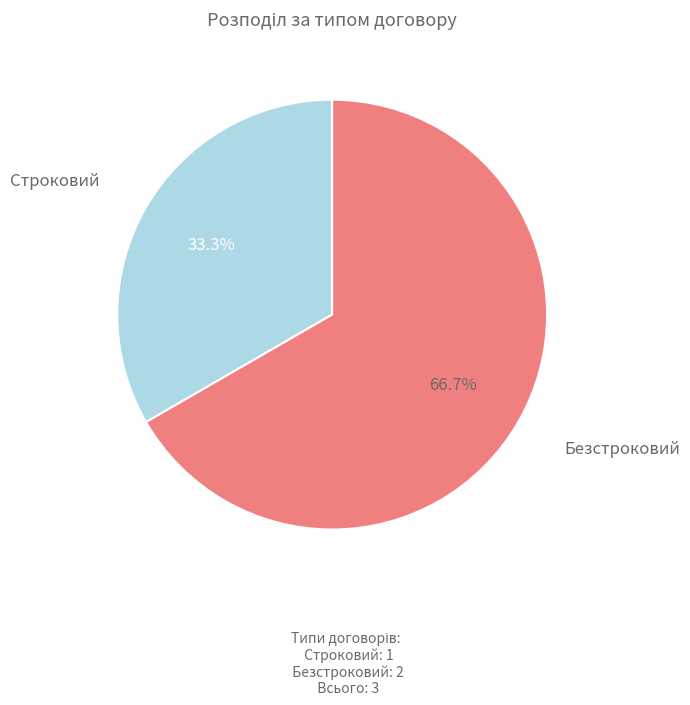

Rank the categories by value from lowest to highest.

Строковий, Безстроковий